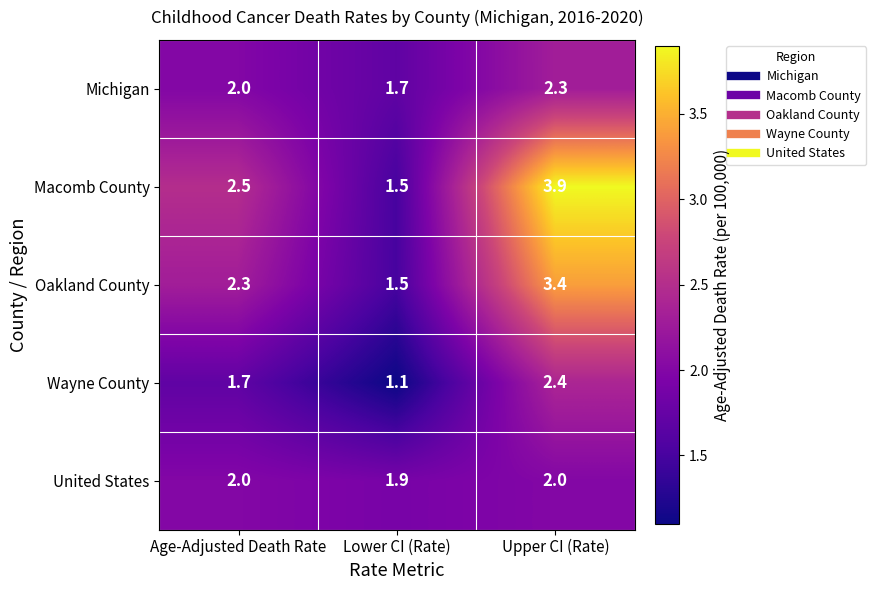

What is the spread (max minus min) of values at Lower CI (Rate)?

0.8